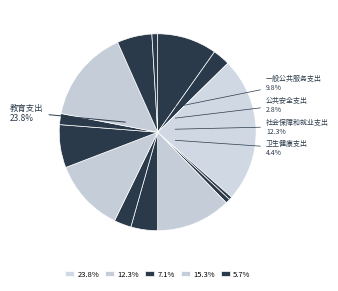

Is there any slice that represents more than half of the pie?

No